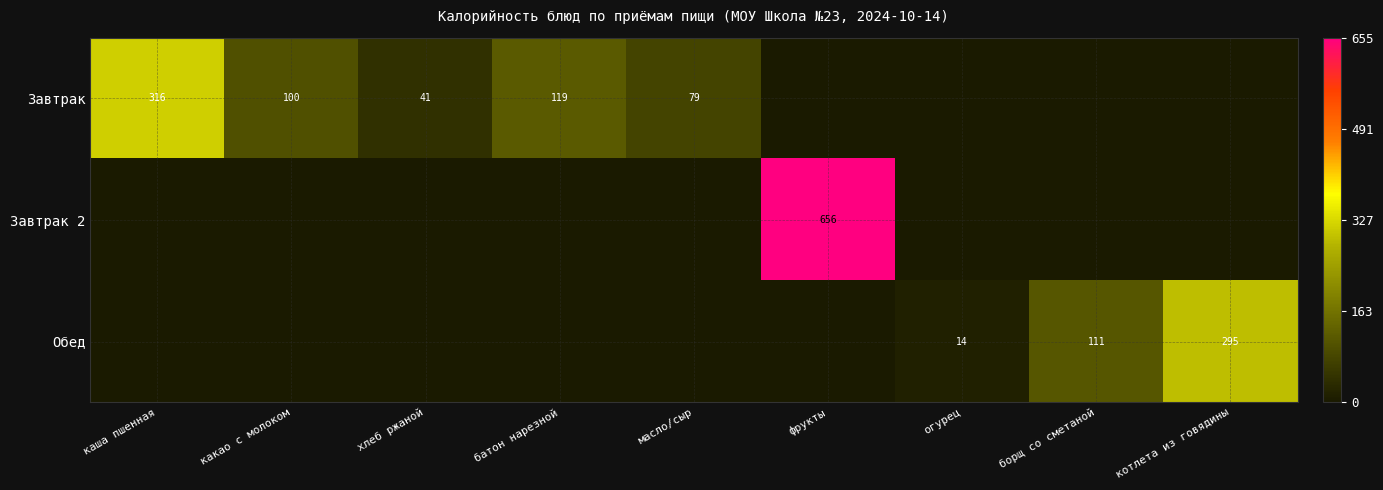

What is the sum of the Завтрак values at какао с молоком and батон нарезной?

219